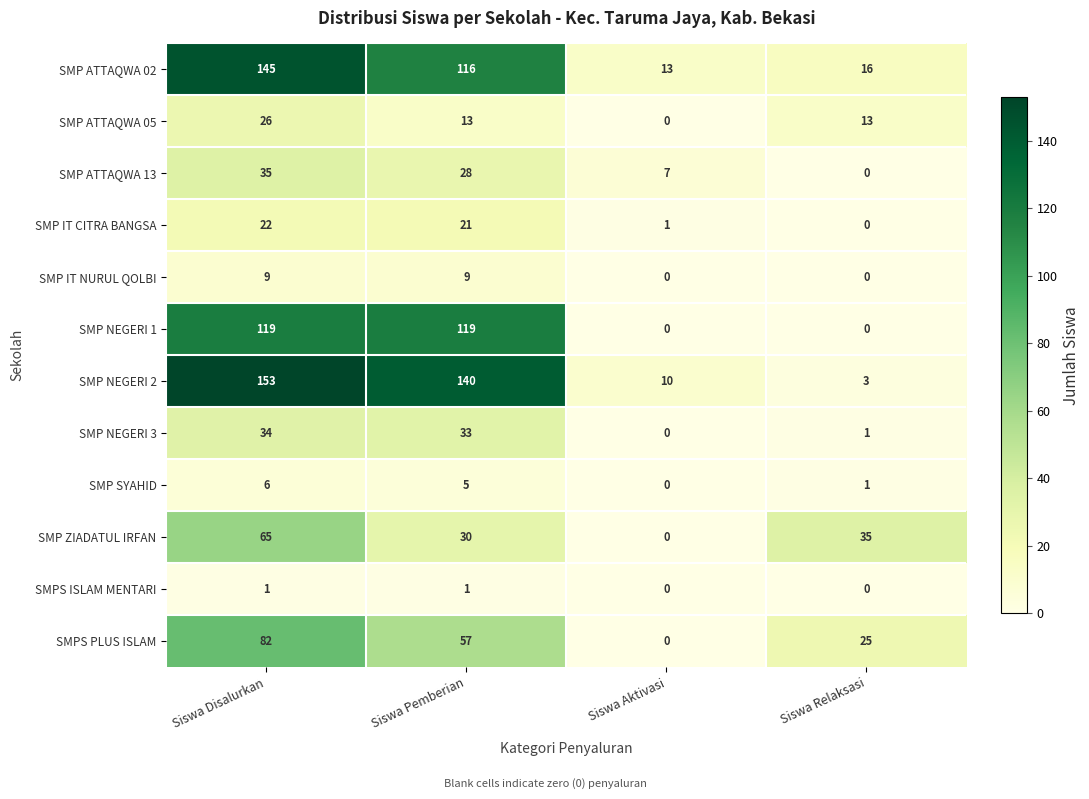

What is the difference between the maximum and minimum values in the SMP IT NURUL QOLBI series?

9